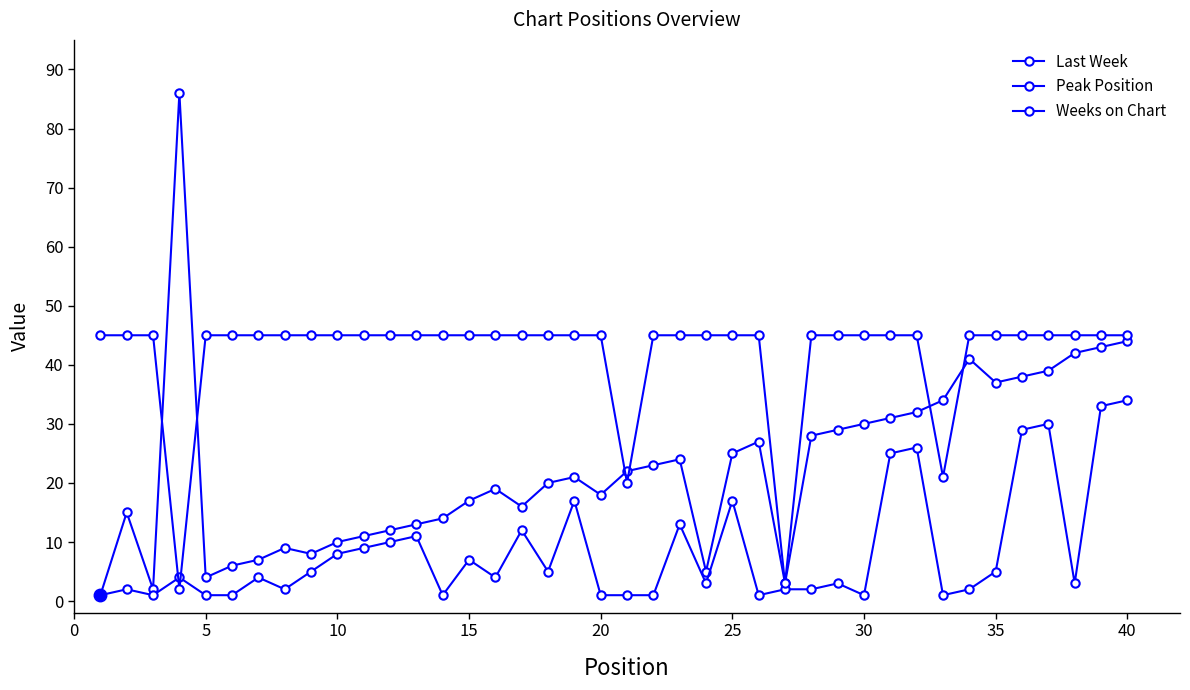

Which series ends up on top after the final intersection of Weeks on Chart and Peak Position?

Weeks on Chart